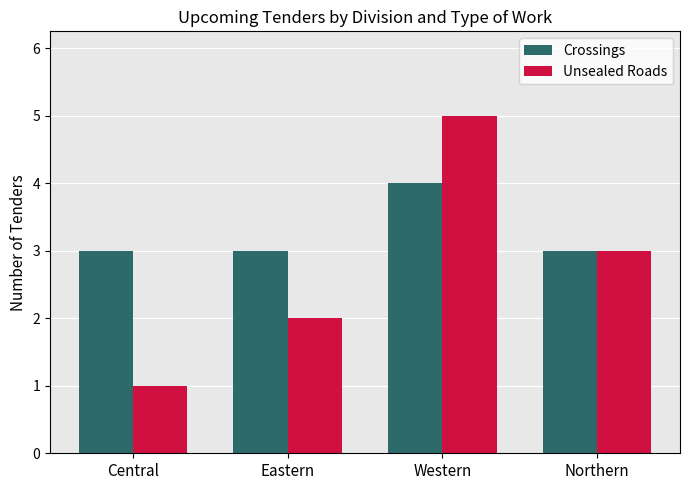

Reading left to right, what are all the values shown in this chart?

Crossings: 3	3	4	3
Unsealed Roads: 1	2	5	3